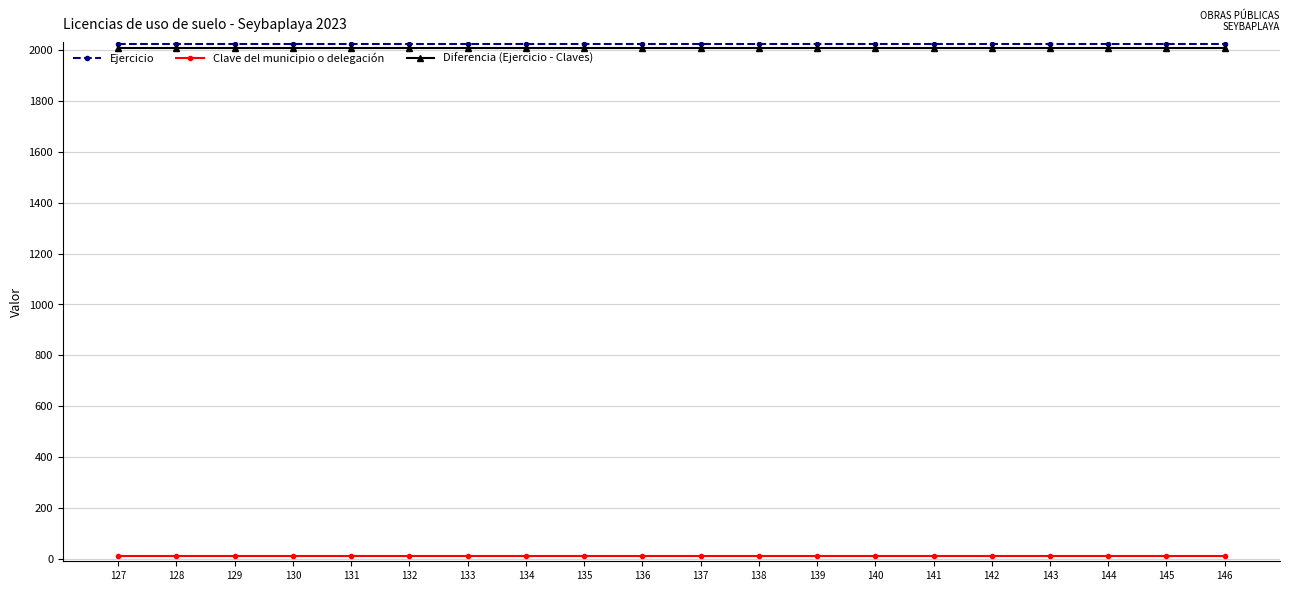

True or false: Ejercicio and Clave del municipio o delegación cross at least once.

False